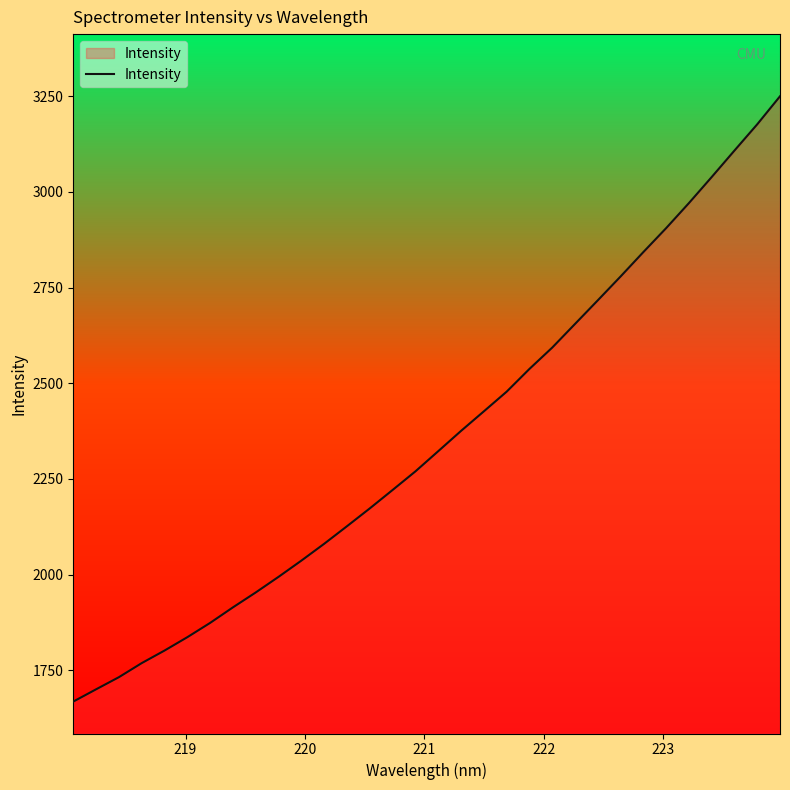

What is the difference between the maximum and minimum values?

1582.0